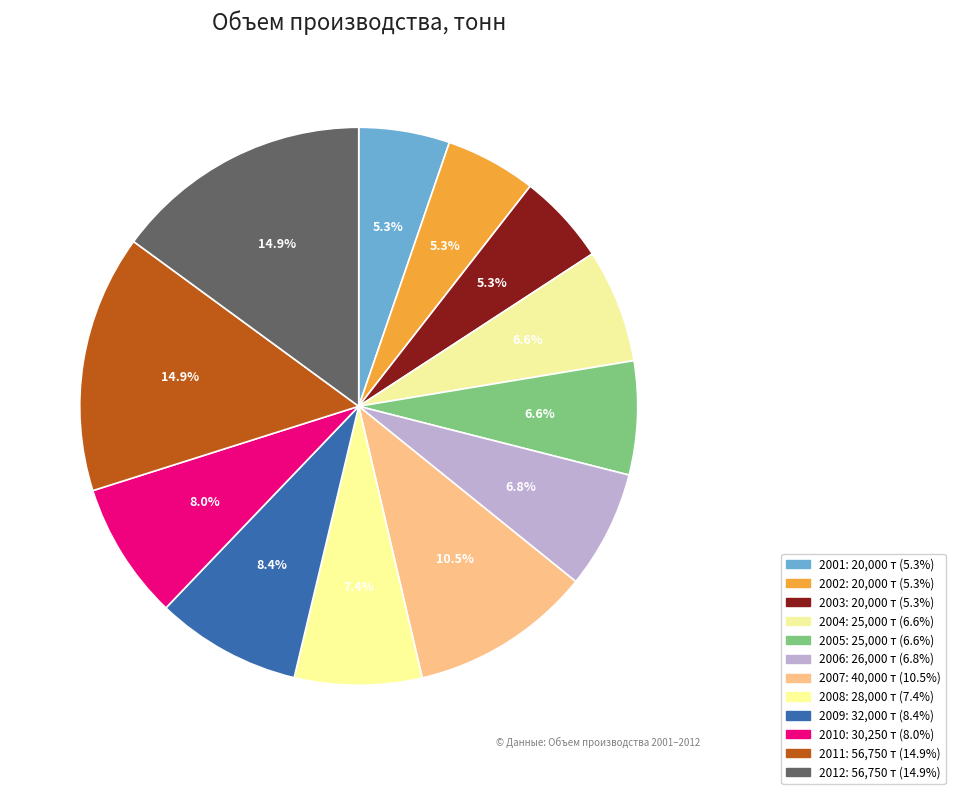

To the nearest percent, what portion does 2011 represent?

15%